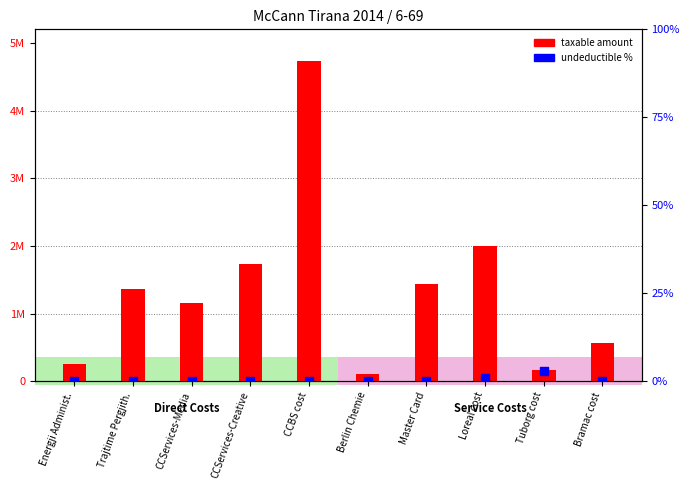

Which series reaches the minimum Y coordinate?

Undeductible %